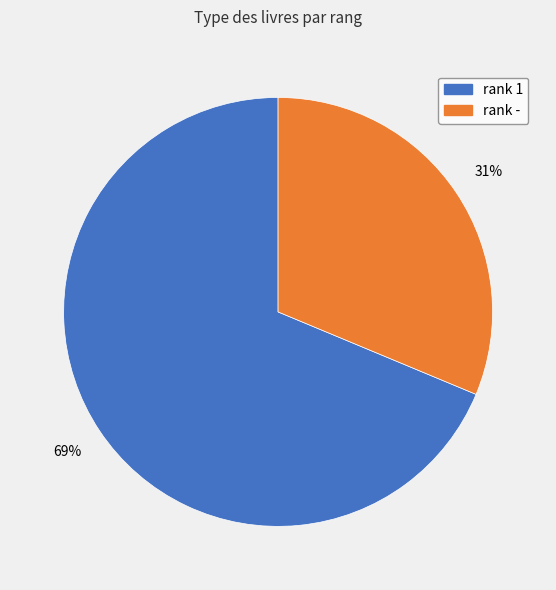

To the nearest percent, what is the average slice percentage?

50%